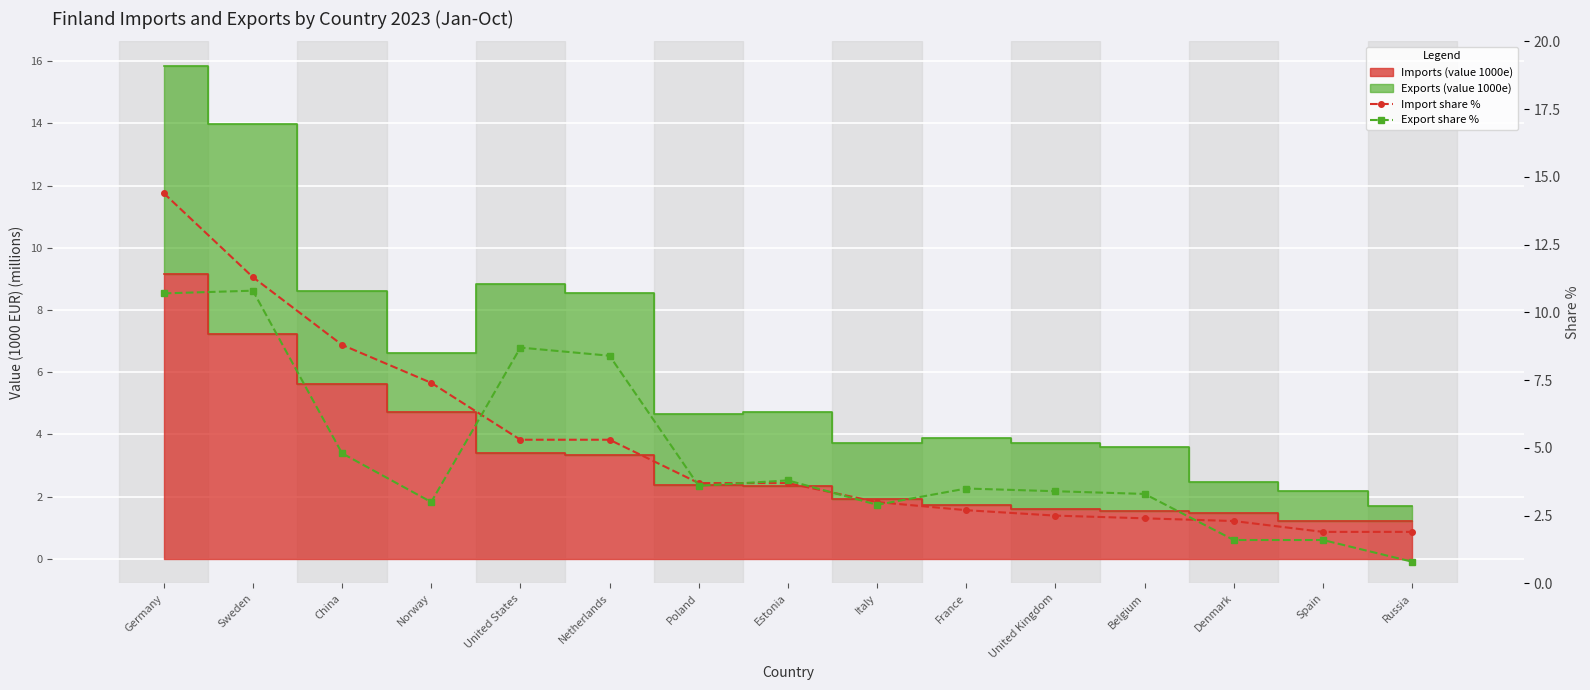

The Import share % series shows 7.4 at Norway. True or false?

True